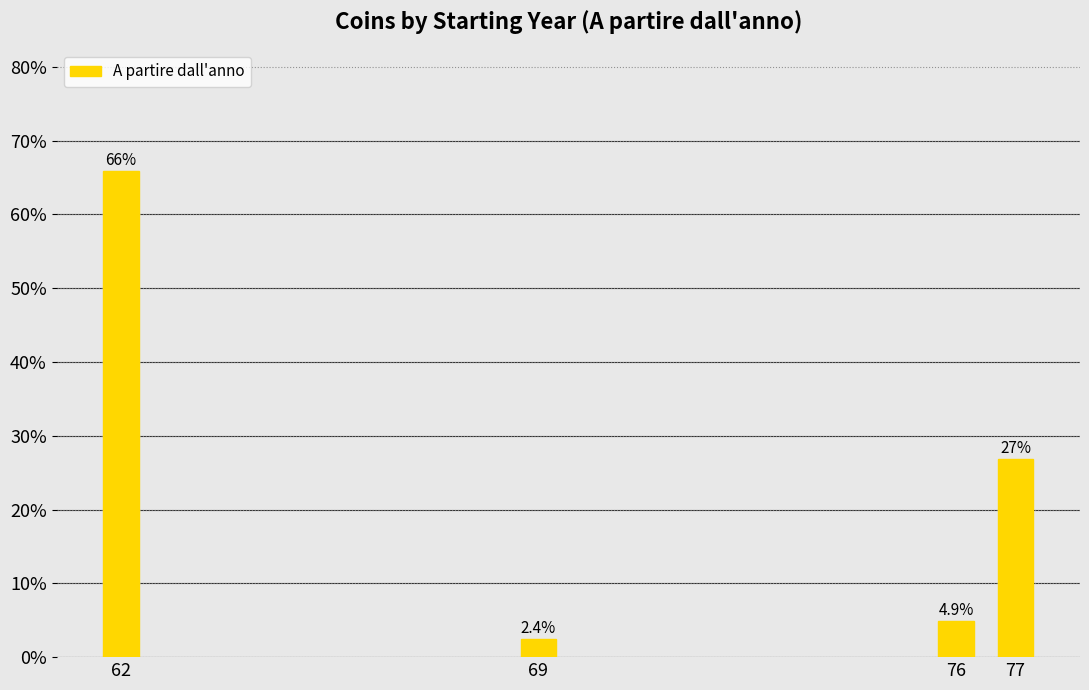

Reading right to left, extract all data points from this chart.

77=26.8	76=4.9	69=2.4	62=65.9